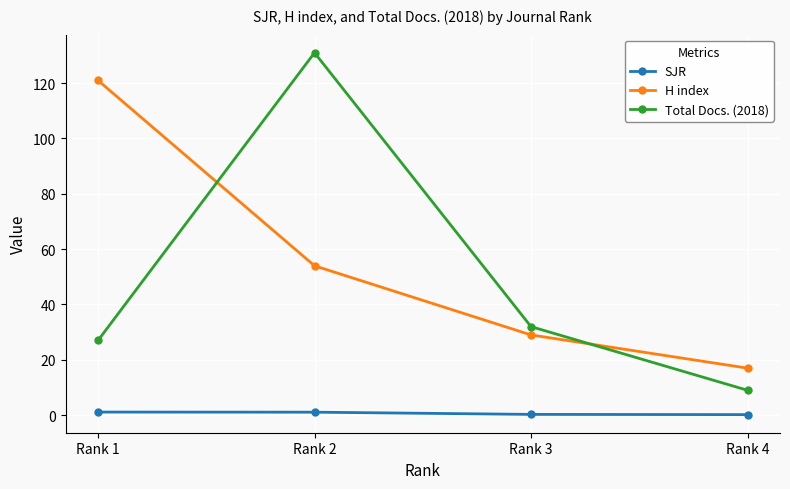

Which label corresponds to the largest value in the chart?

Rank 2